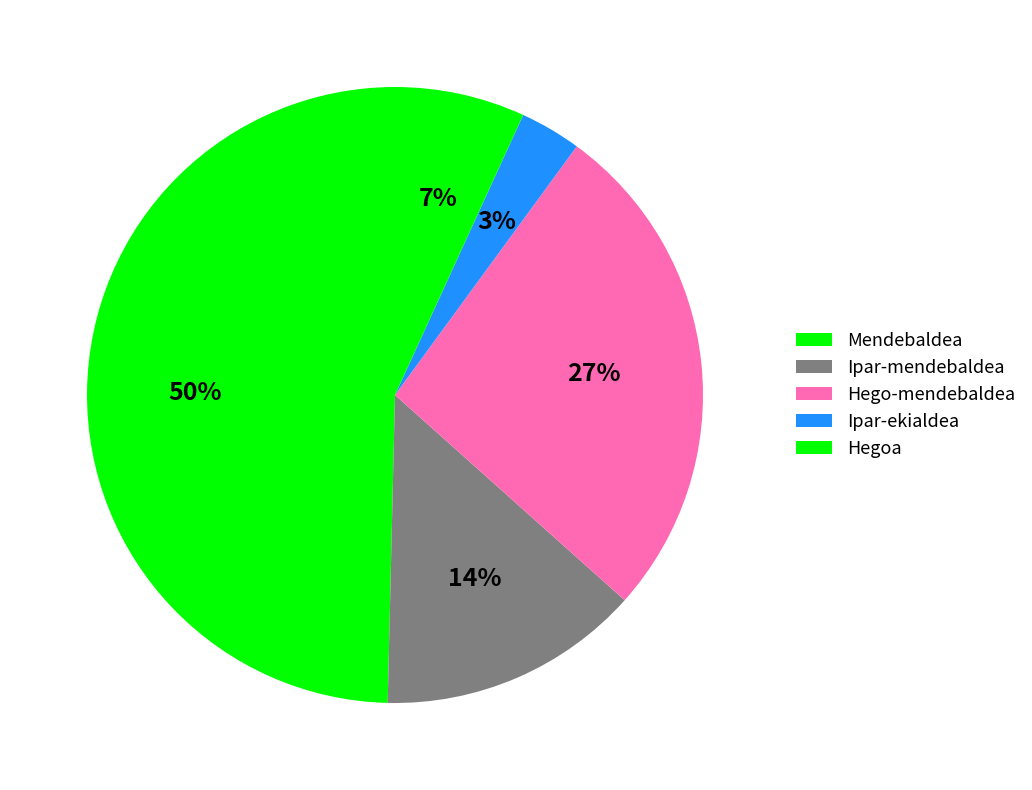

How many segments does this pie chart have?

5